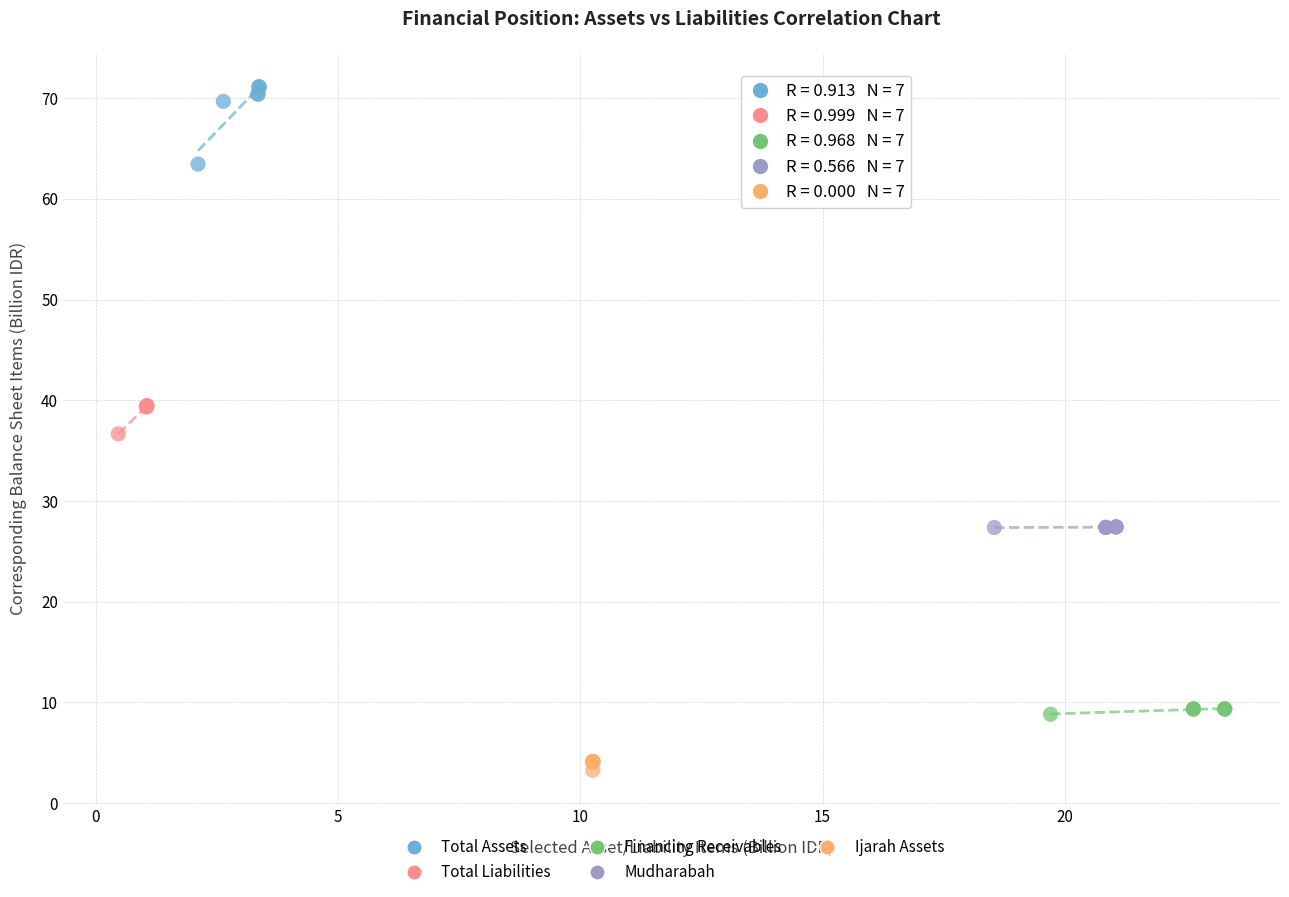

Which series contains the lowest Y value?

Ijarah Assets